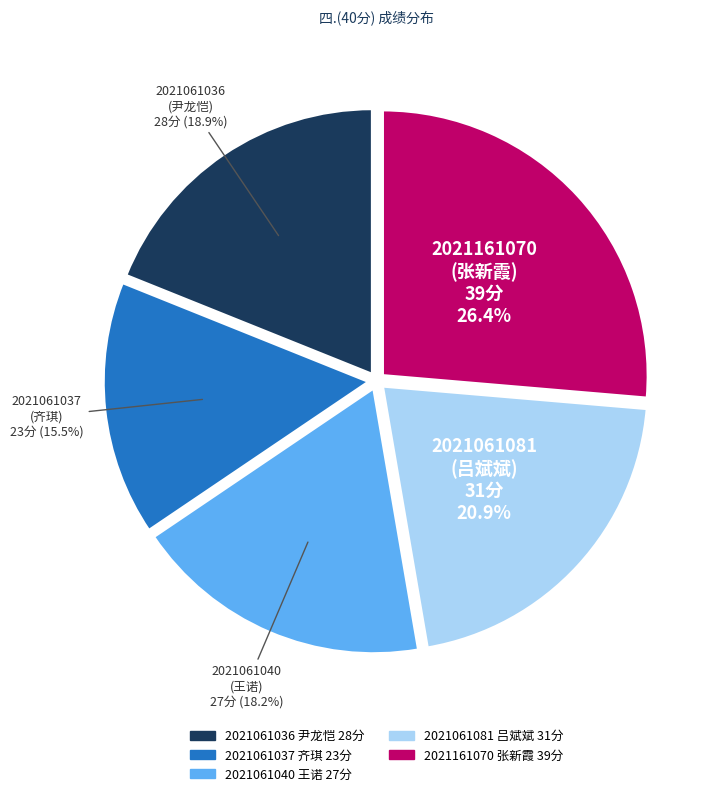

How many segments does this pie chart have?

5